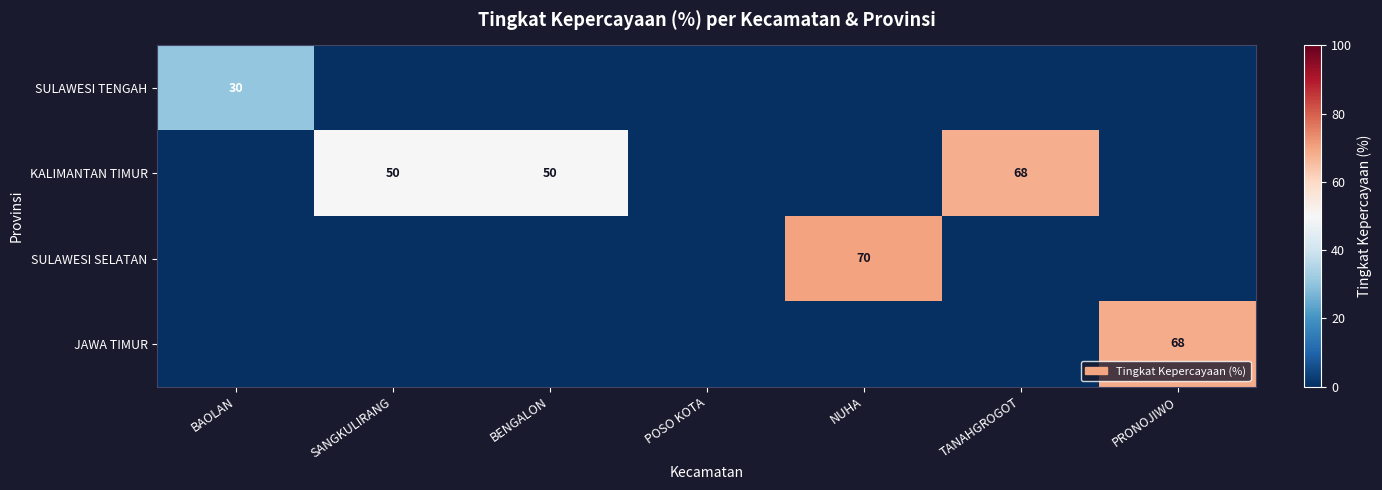

True or false: JAWA TIMUR has a value of 0.0 at BAOLAN.

True